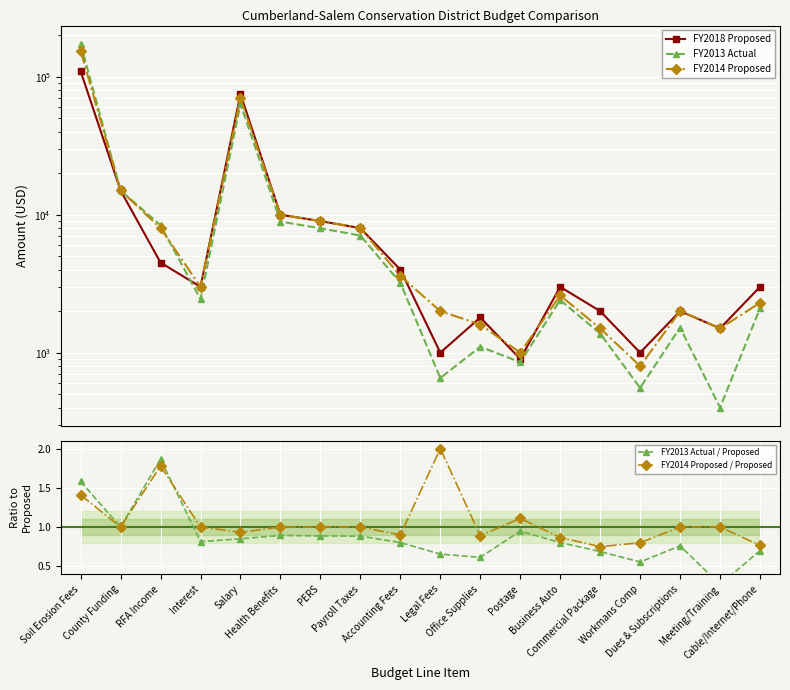

What is the smallest value displayed?

0.3